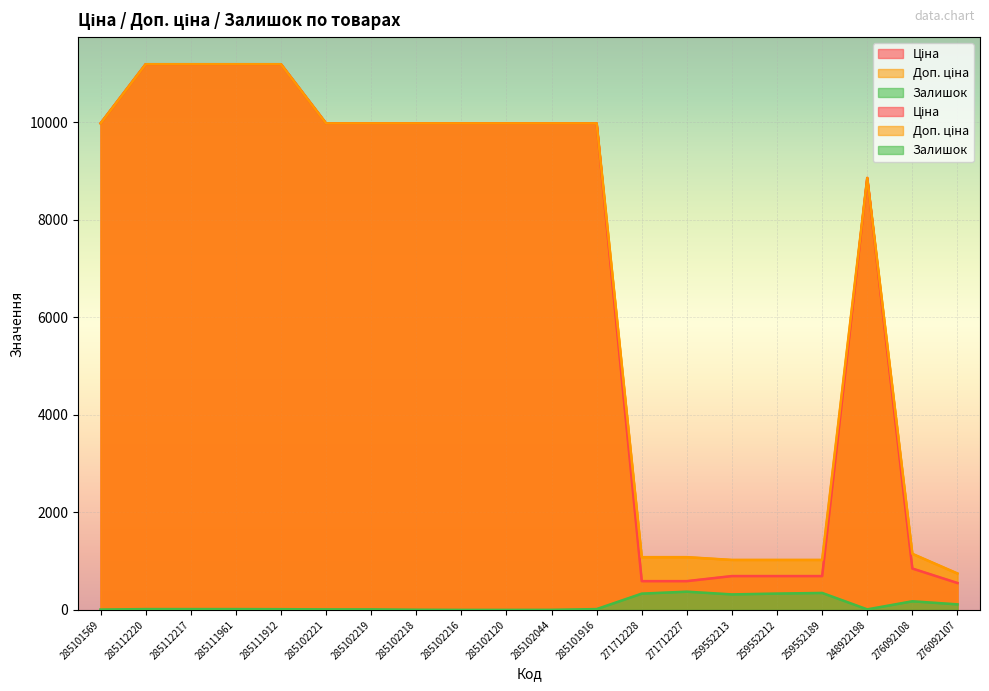

How many interior local peaks does the Ціна series have?

1